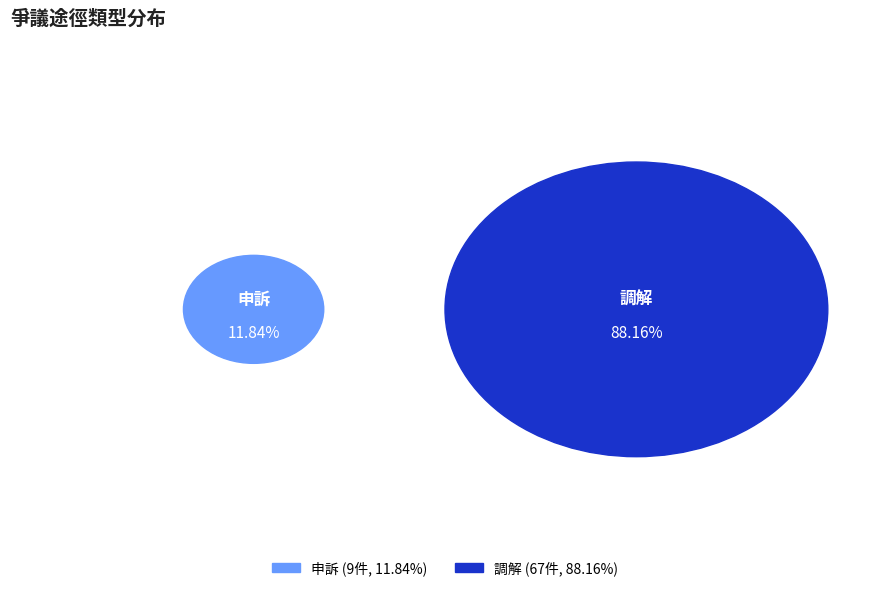

Which slice is the largest?

調解